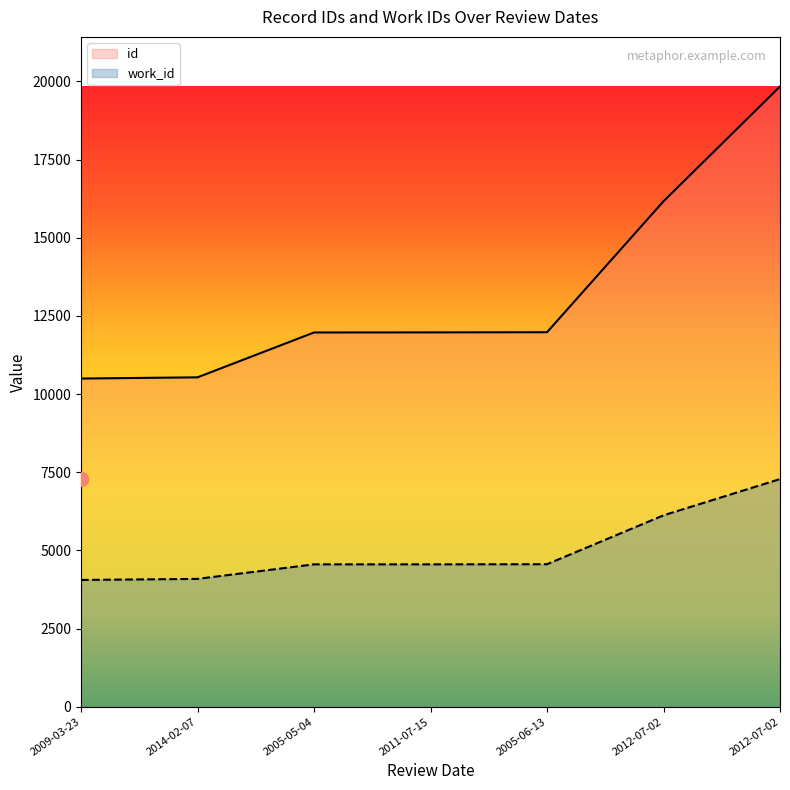

Reading right to left, transcribe all the data shown in this chart.

id: 2012-07-02=19838	2012-07-02=16167	2005-06-13=11979	2011-07-15=11974	2005-05-04=11971	2014-02-07=10536	2009-03-23=10498
work_id: 2012-07-02=7282	2012-07-02=6123	2005-06-13=4559	2011-07-15=4555	2005-05-04=4555	2014-02-07=4090	2009-03-23=4056